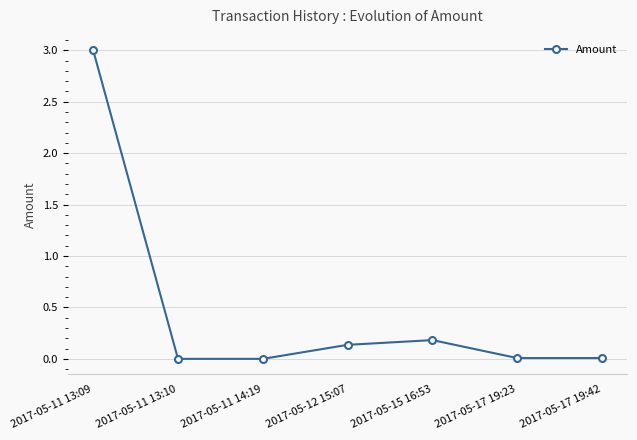

What is the value of the 5th point from the left?

0.2